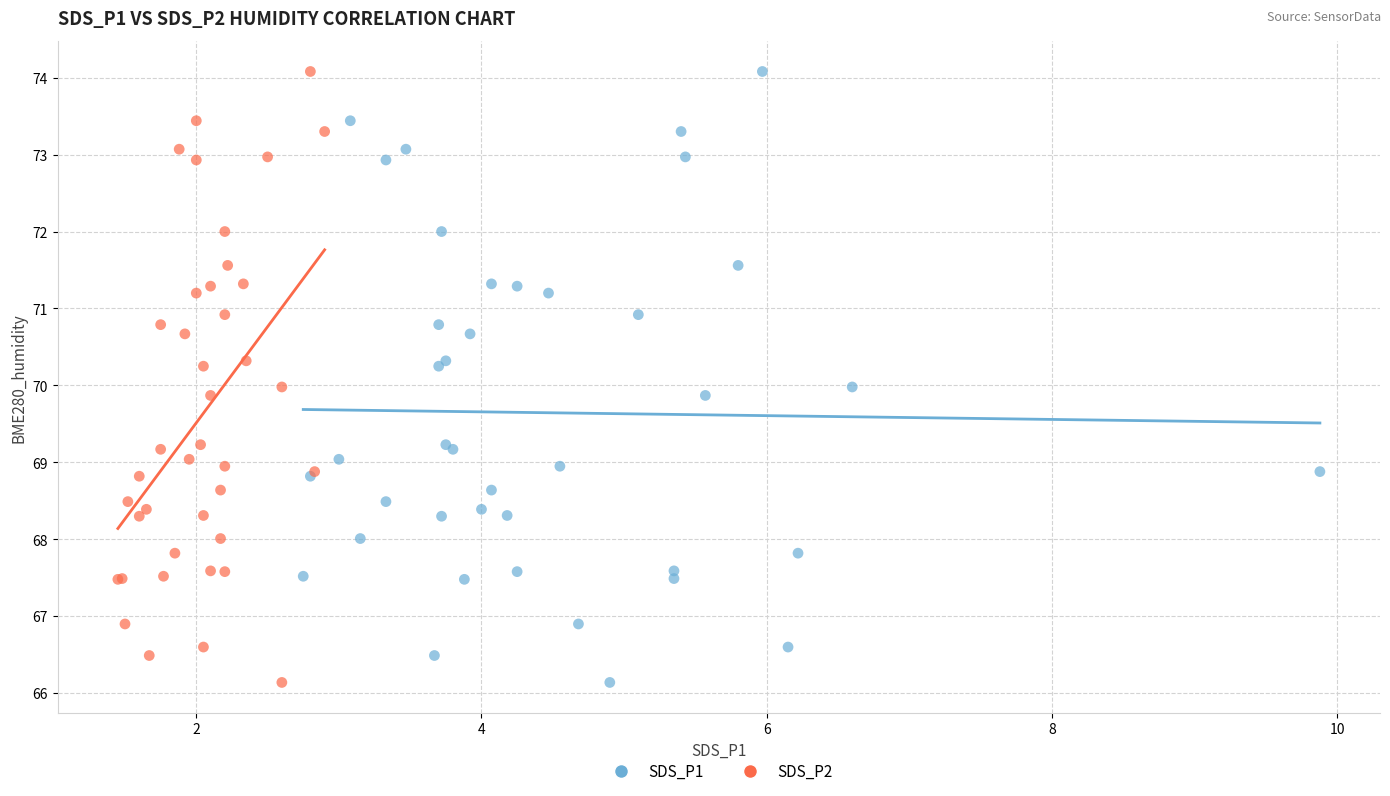

What are all the series names shown in the legend?

SDS_P1, SDS_P2